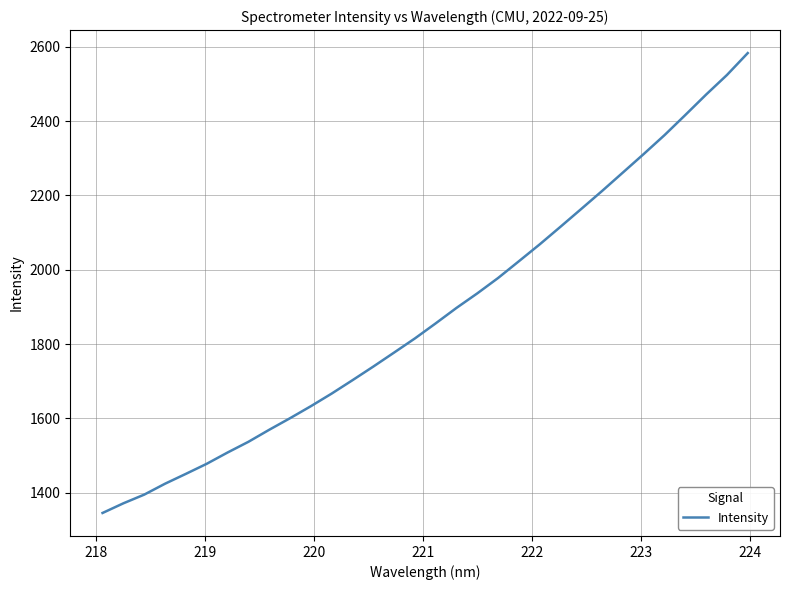

Count the number of values greater than 1855.

16